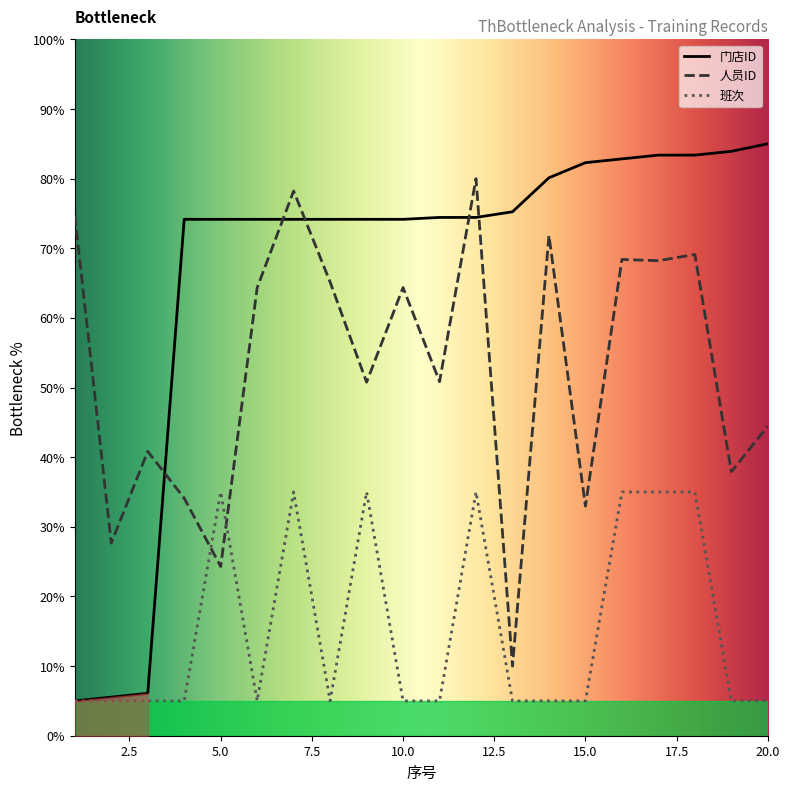

Rank the series by their average value, from lowest to highest.

班次, 人员ID, 门店ID